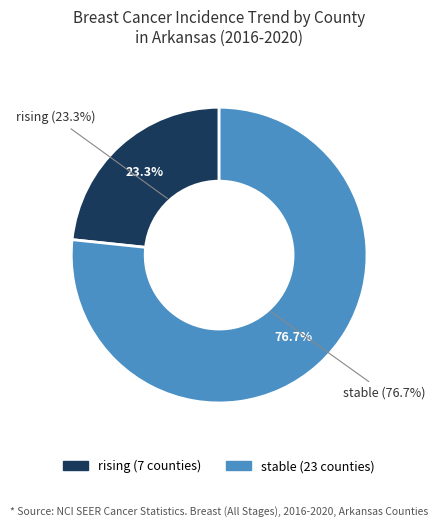

Rank the categories by value from lowest to highest.

rising, stable